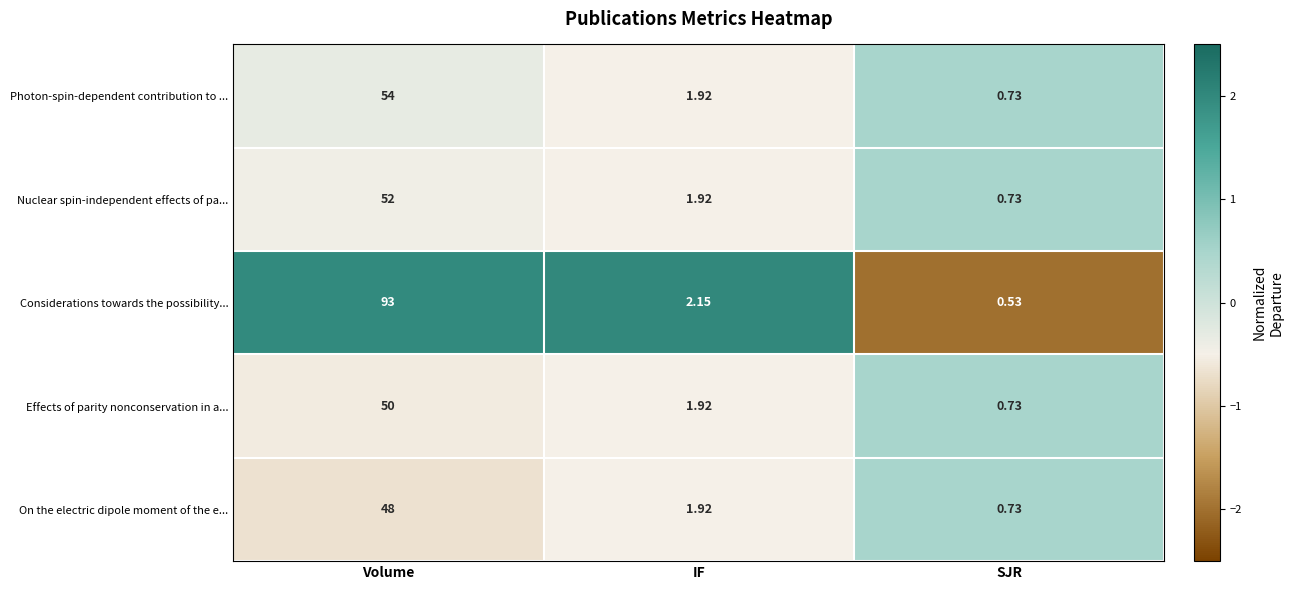

Which series has the largest total across all categories?

Considerations towards the possibility...